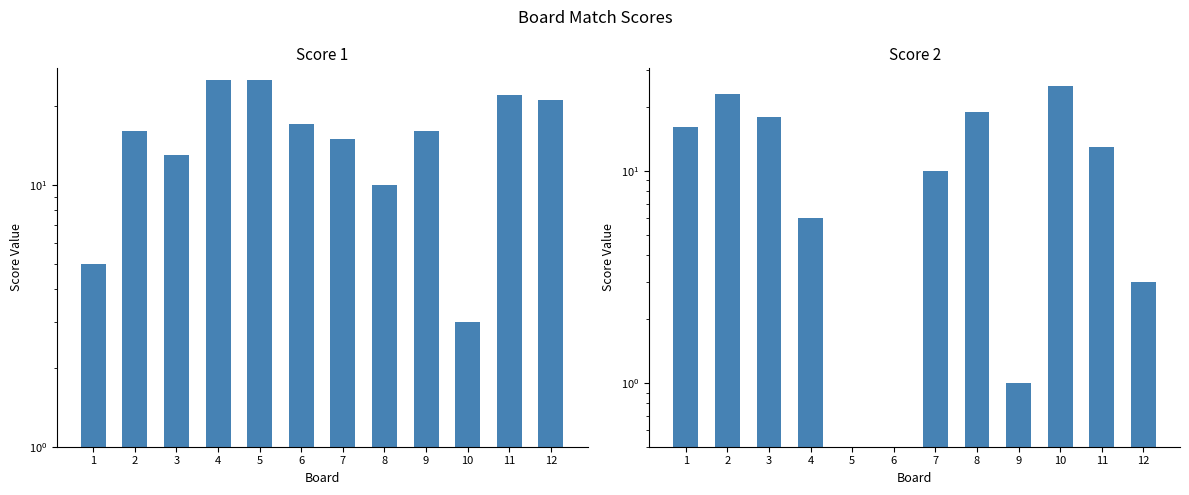

How many groups of bars are there?

12